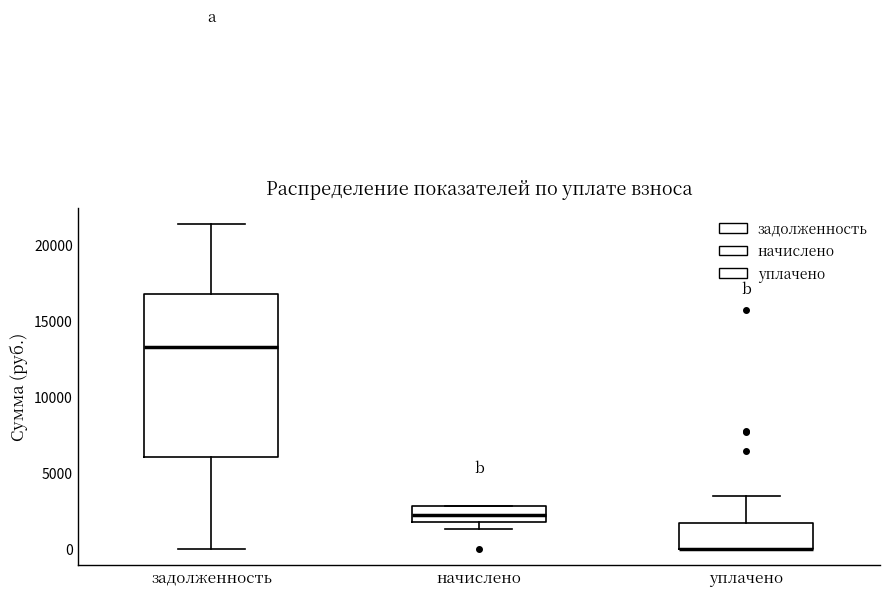

Where is the upper edge of the box for начислено on the y-axis? The values are not printed on the chart, so give them approximately, as read against the axis.

3000